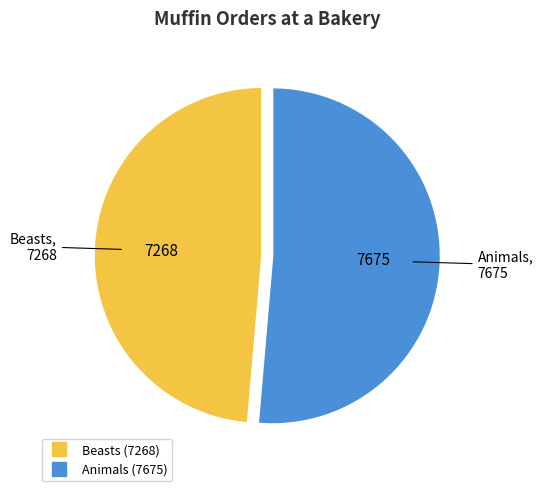

Rank the categories by value from lowest to highest.

Beasts, Animals